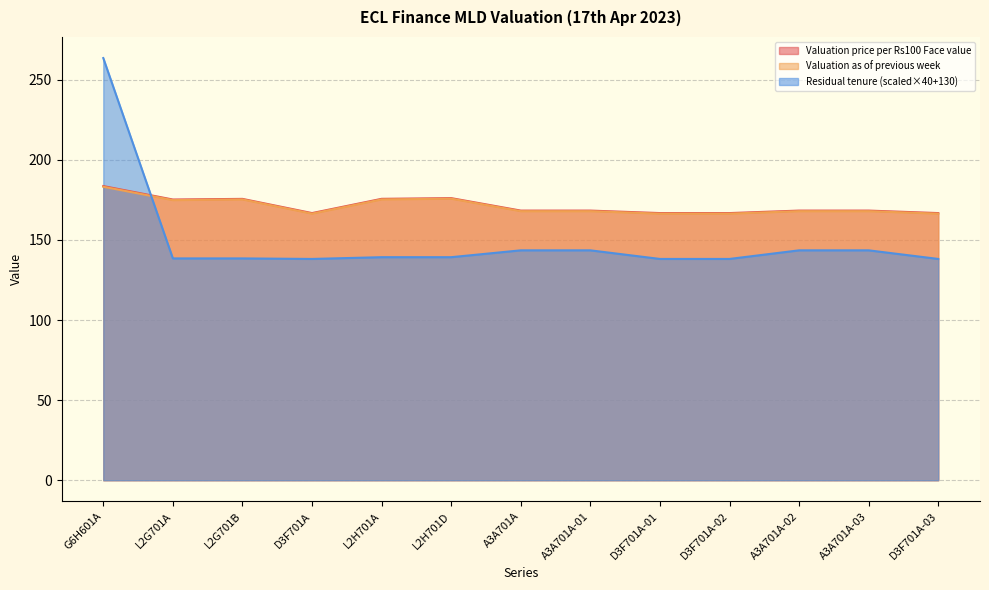

What is the difference between the second highest and minimum values in the Valuation as of previous week series?

9.3